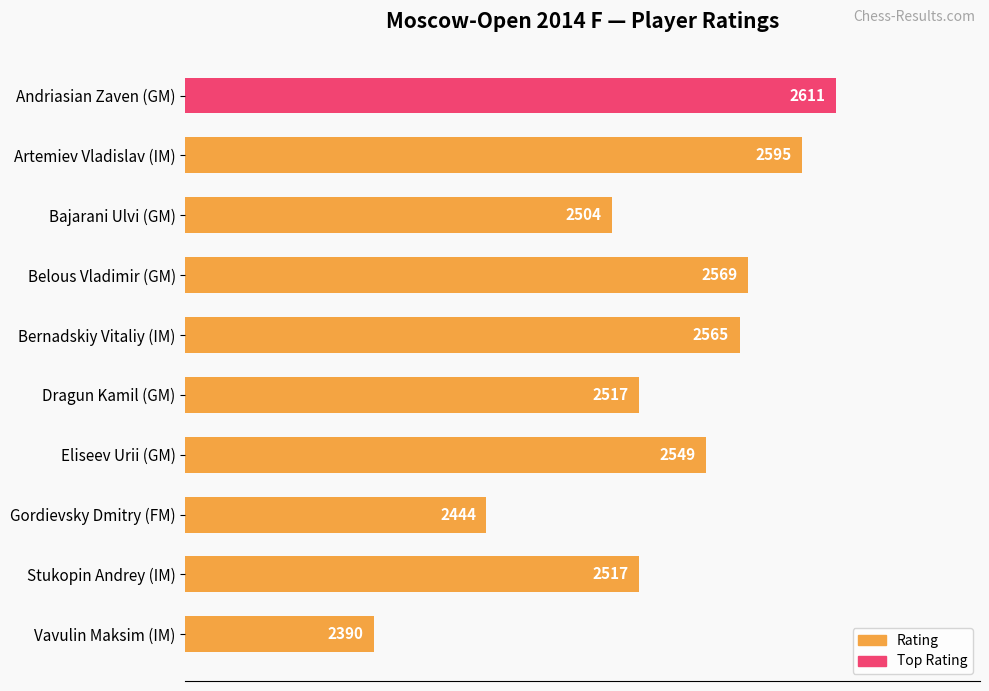

What is the ratio of the value at Dragun Kamil (GM) to the value at Bajarani Ulvi (GM)?

1.0